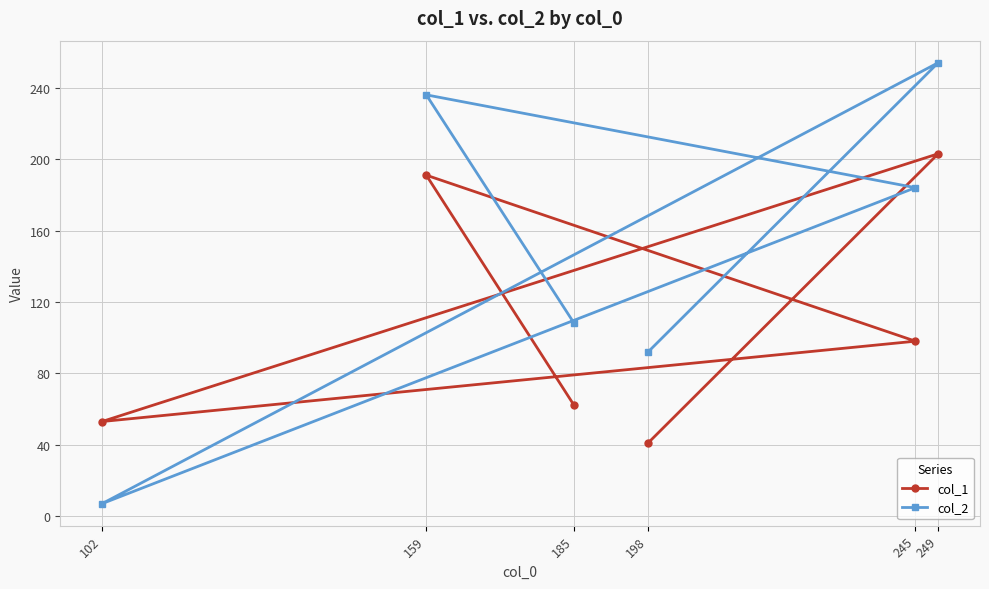

Which series changed the most between 185 and 102?

col_2